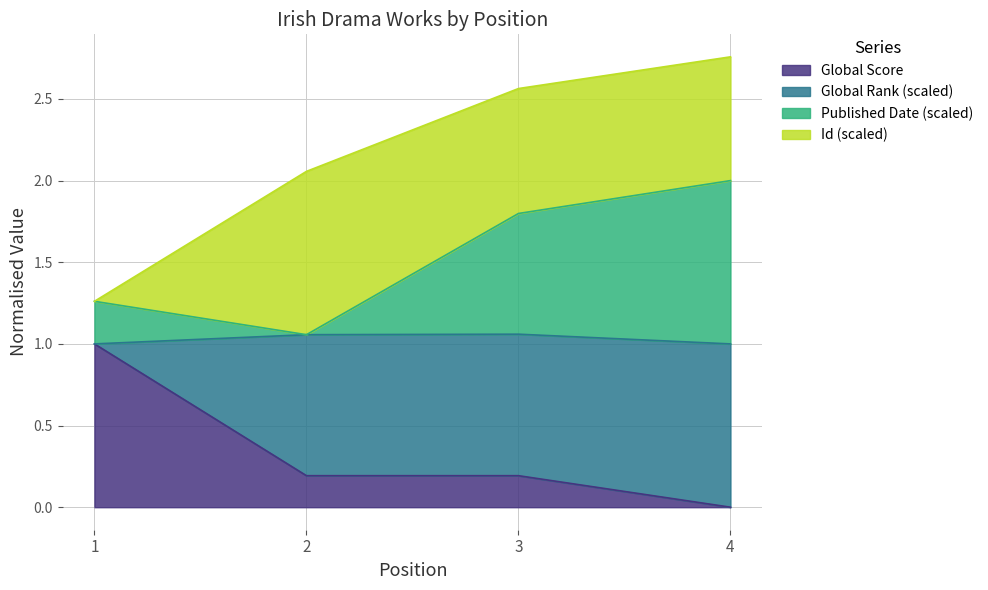

What is the sum of the Global Score values at 3 and 4?

0.2